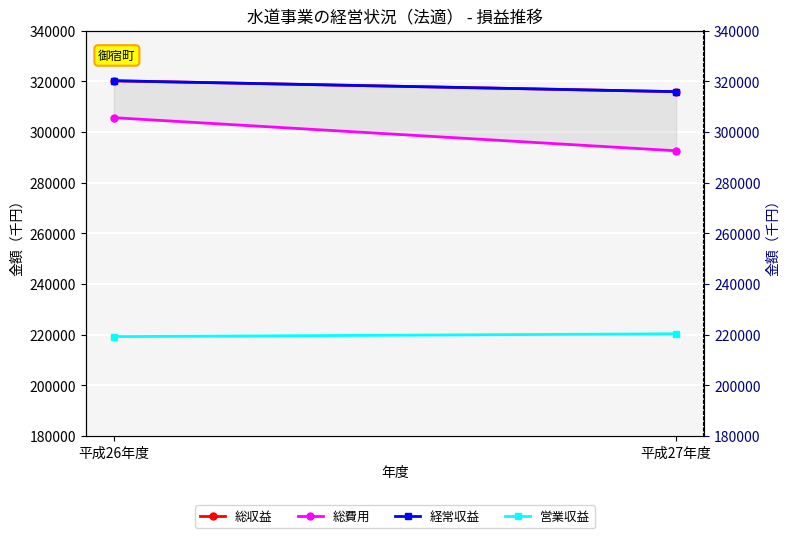

Is it true that 経常収益 equals 315893 at 平成27年度?

True